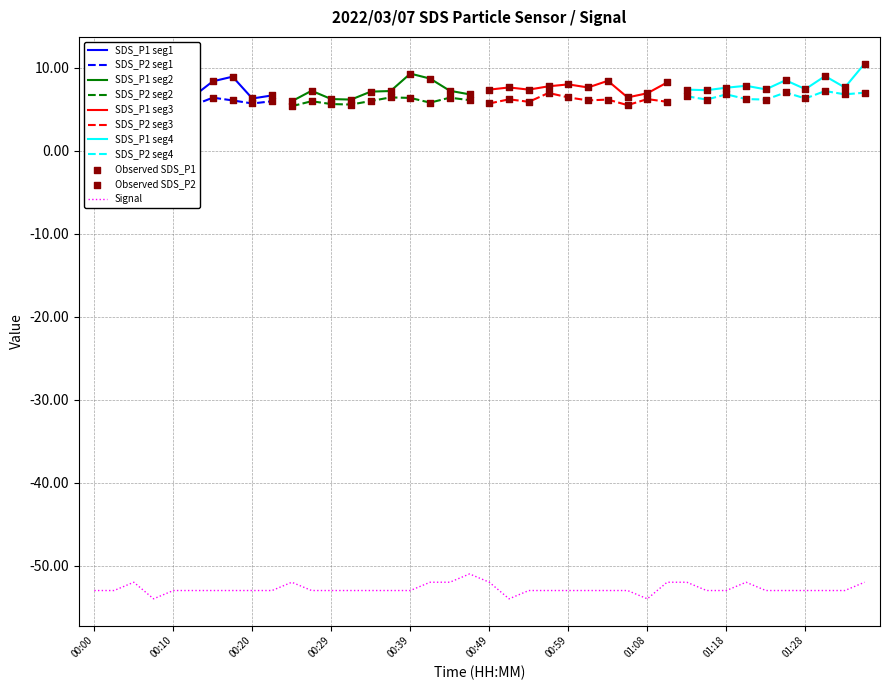

At how many categories does at least one series exceed -49?

40